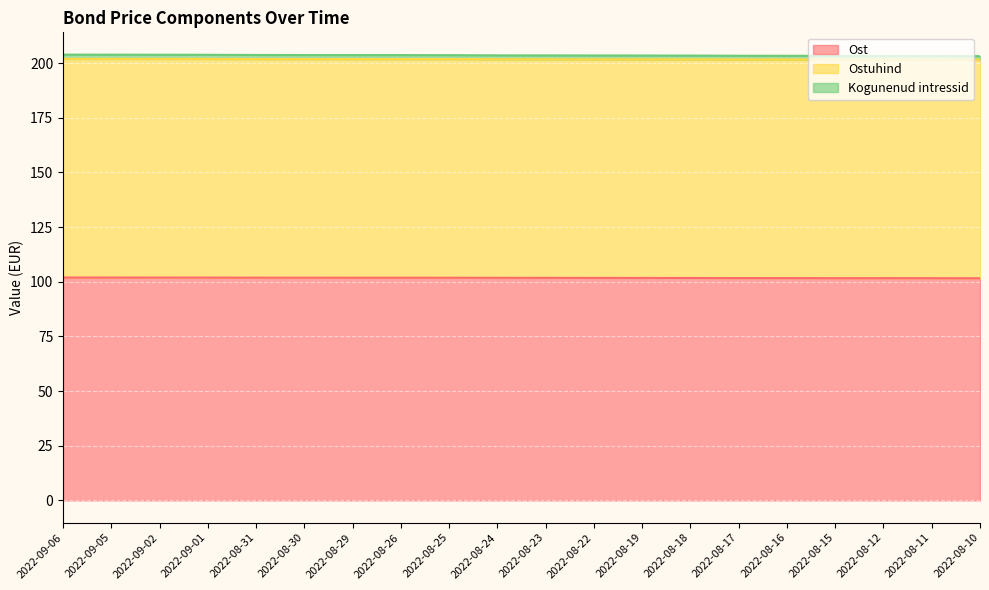

What position from the right is 2022-08-15?

4